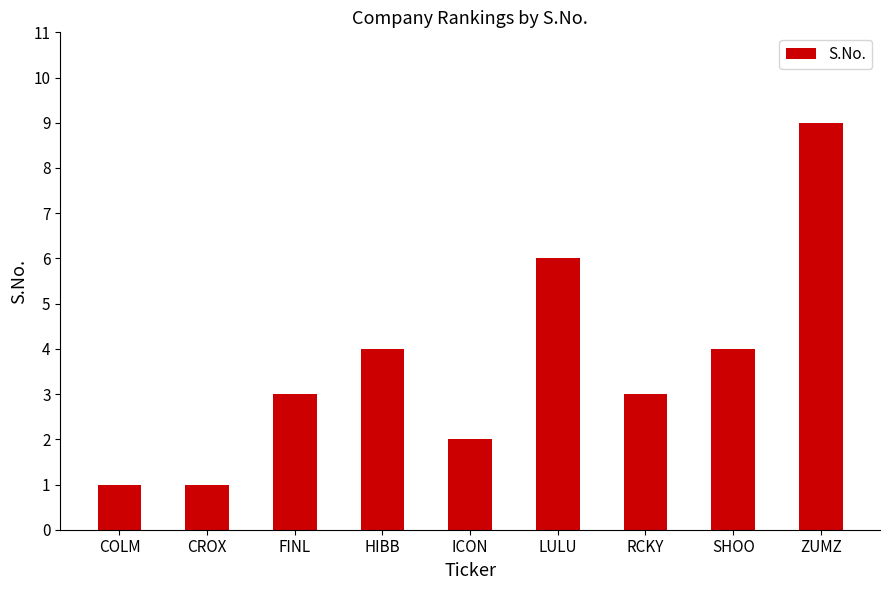

Count the number of categories in the chart.

9